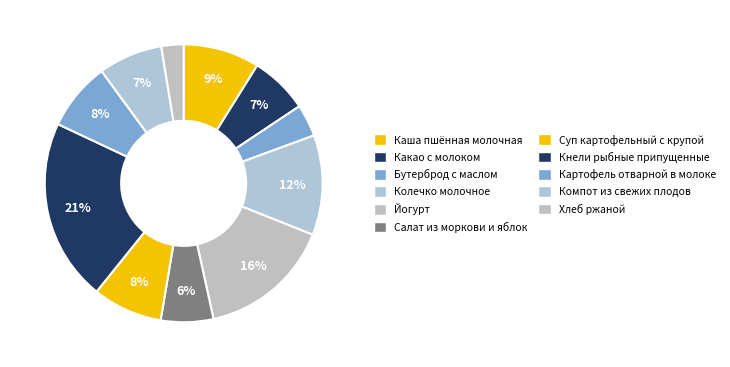

Does Картофель отварной в молоке represent more than half of the total?

No